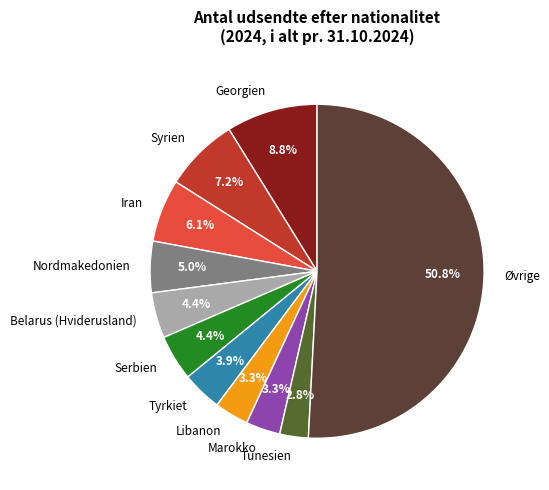

What is the ratio of the value at Syrien to the value at Libanon?

2.2